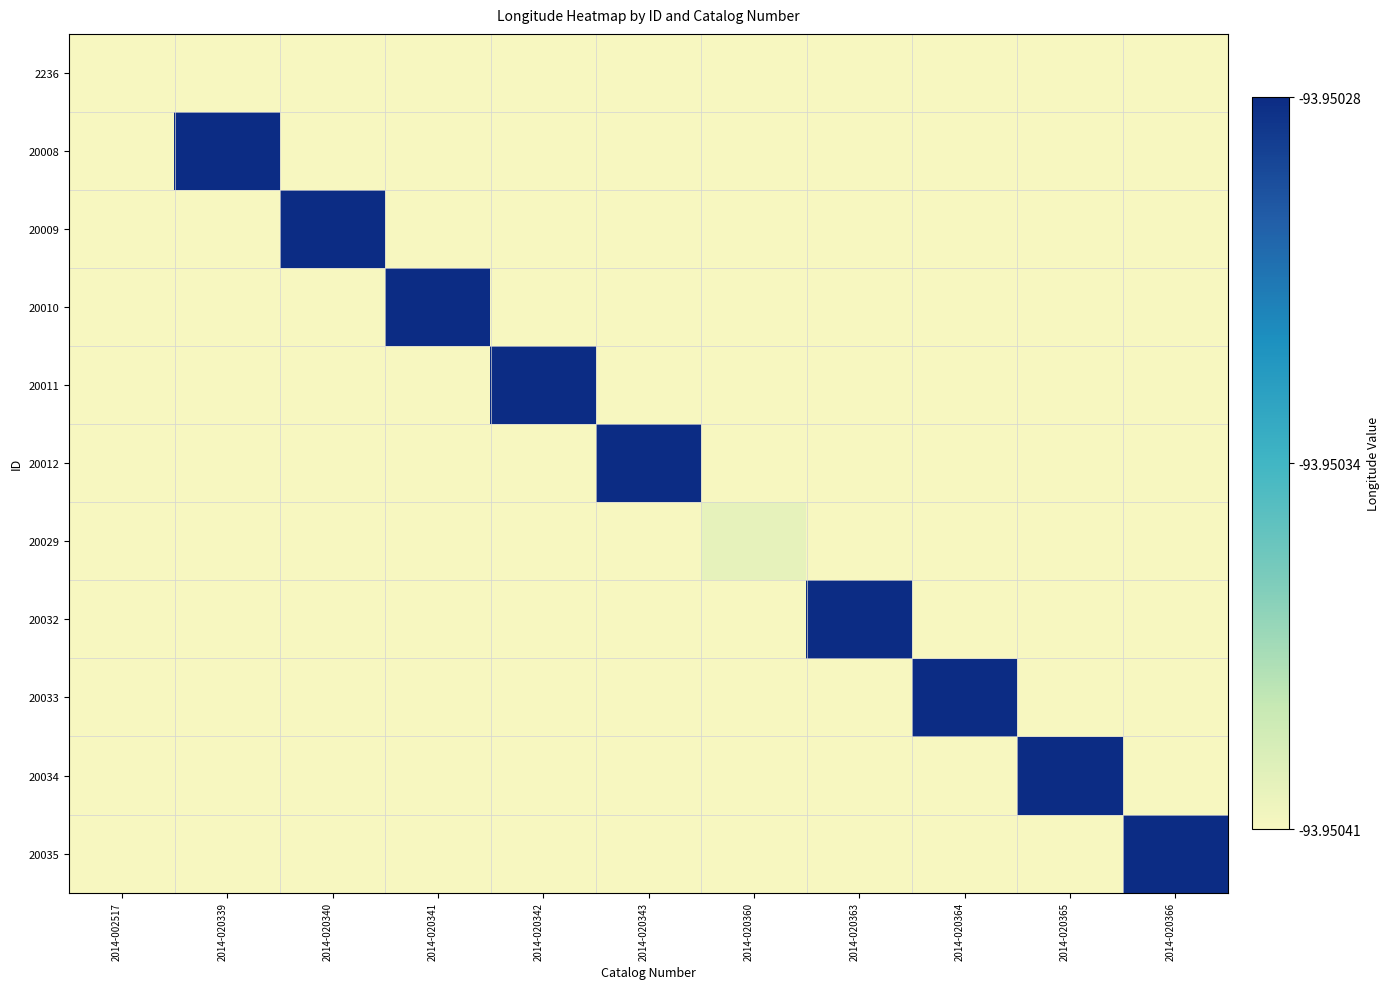

Which has a higher value, 2014-020340 or 2014-020343?

2014-020340